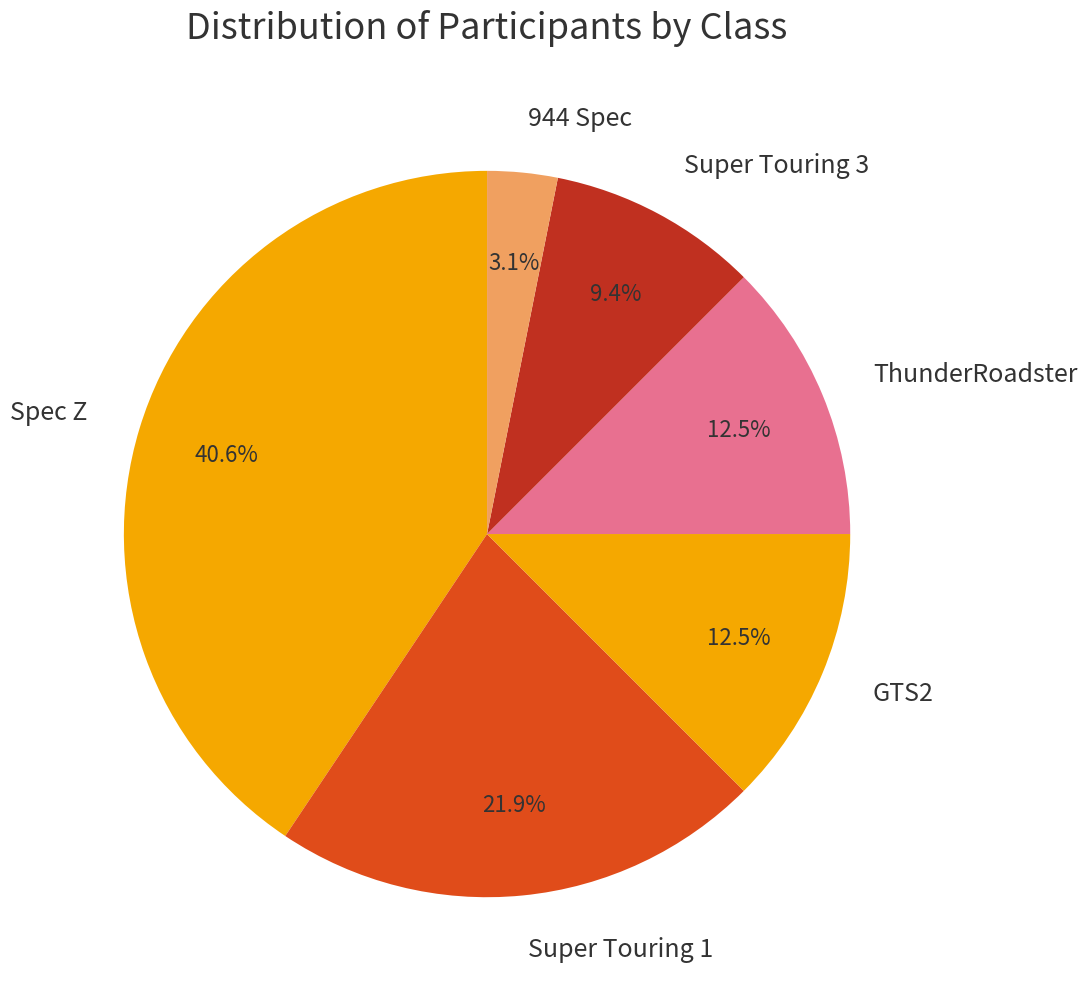

Which slice is the largest?

Spec Z